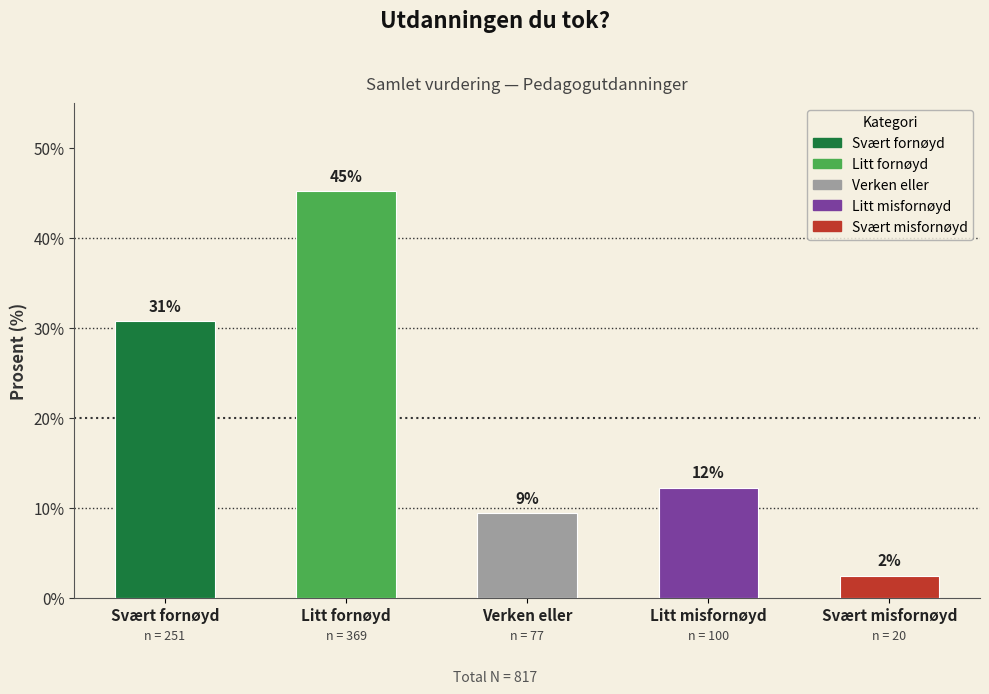

Are the bars horizontal?

No